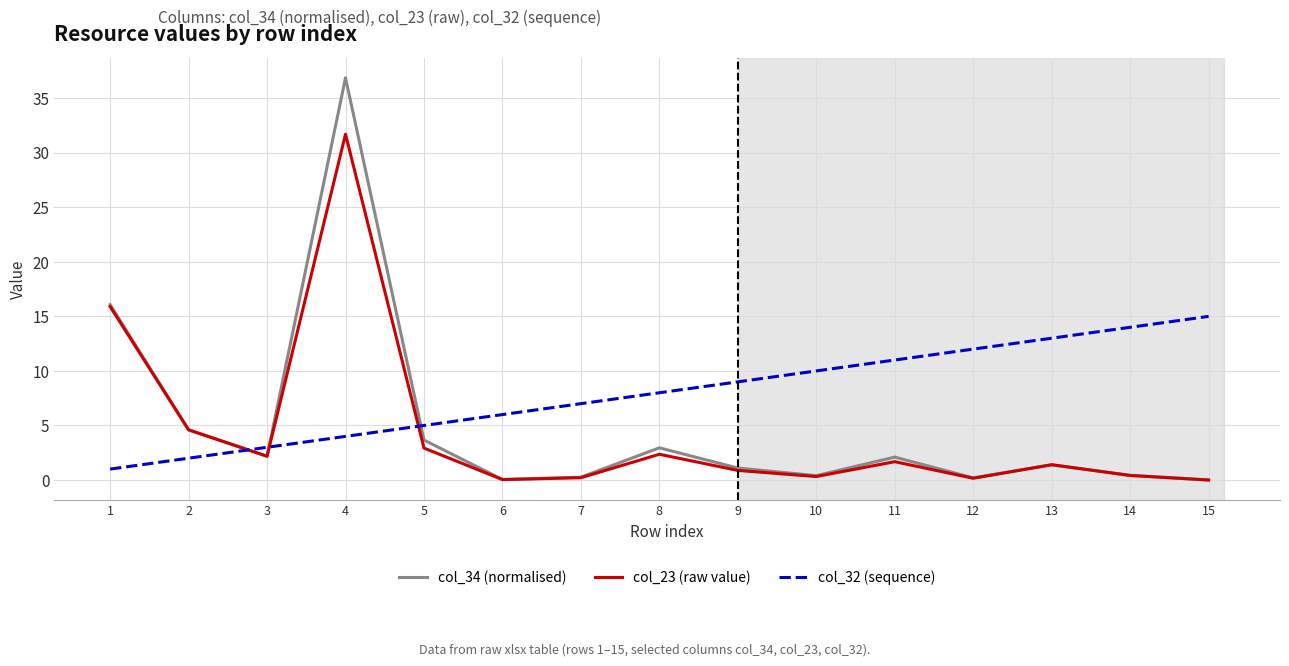

What is the sum of all col_23 (raw value) values?

64.8